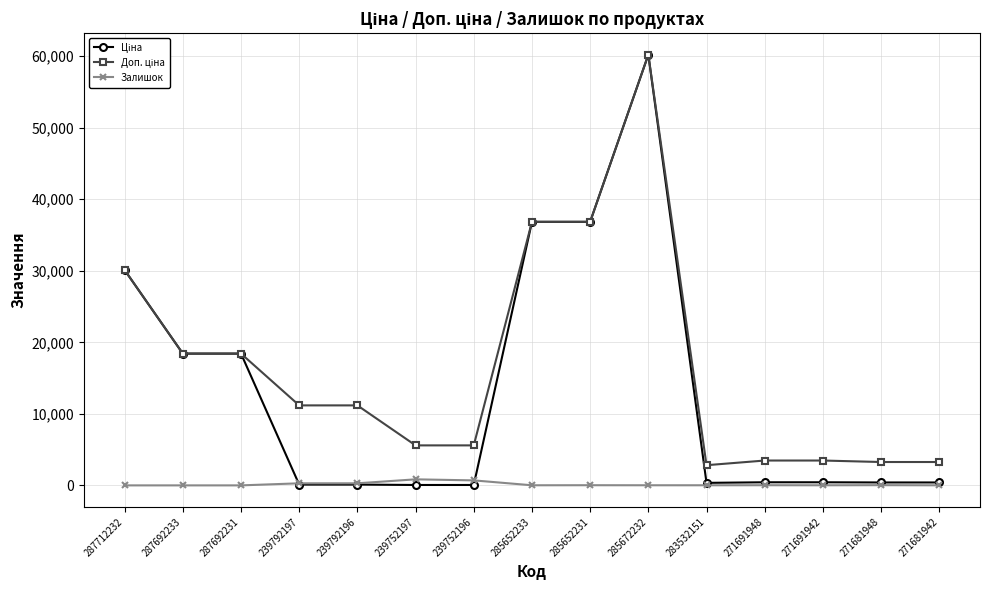

How many categories are shown in the chart?

15